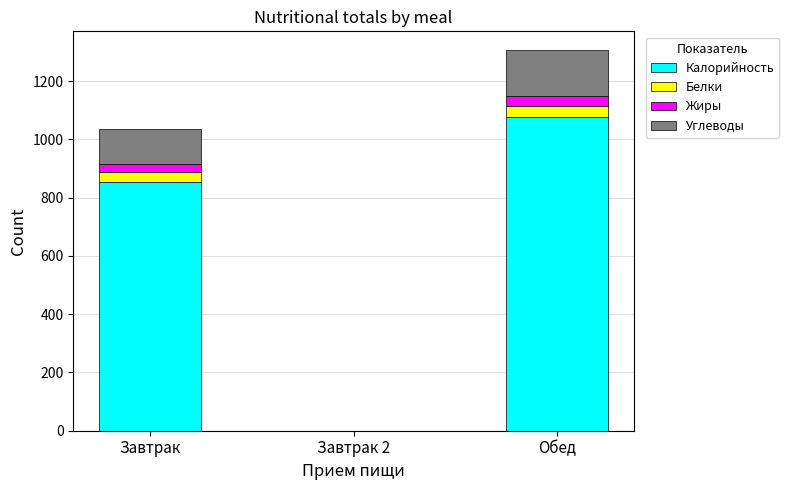

What are all the series names shown in the legend?

Калорийность, Белки, Жиры, Углеводы